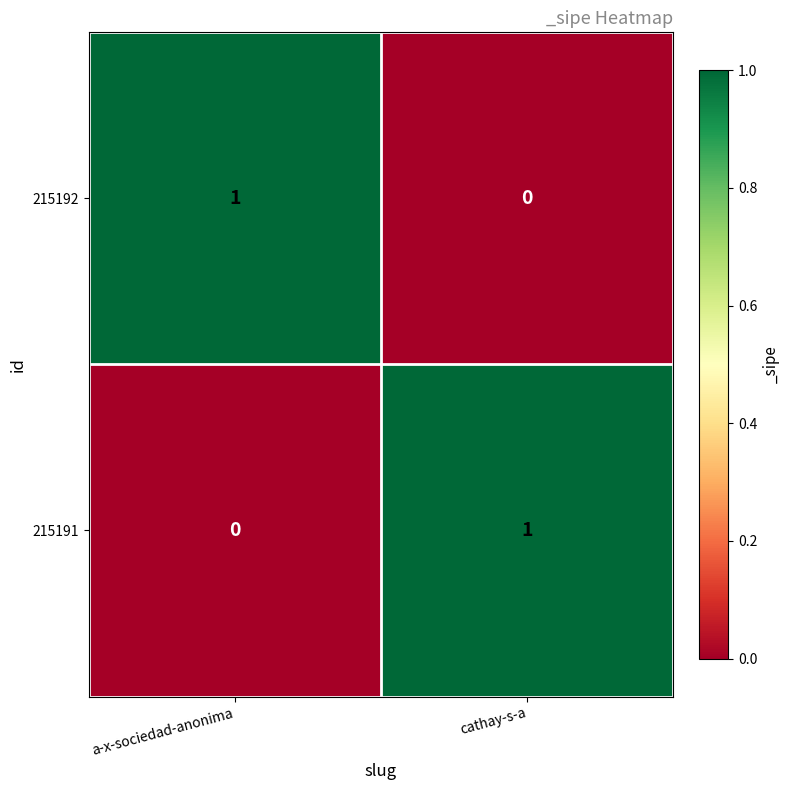

Reading left to right, extract all data points from this chart.

215192: 1	0
215191: 0	1